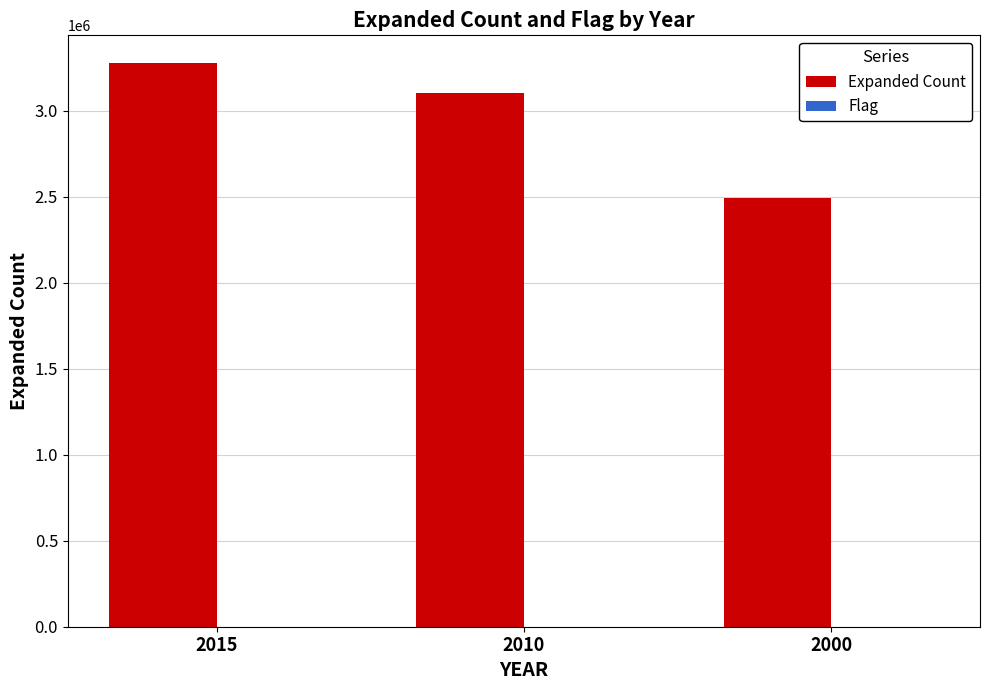

What is the value of the 1st bar from the left?

3275880